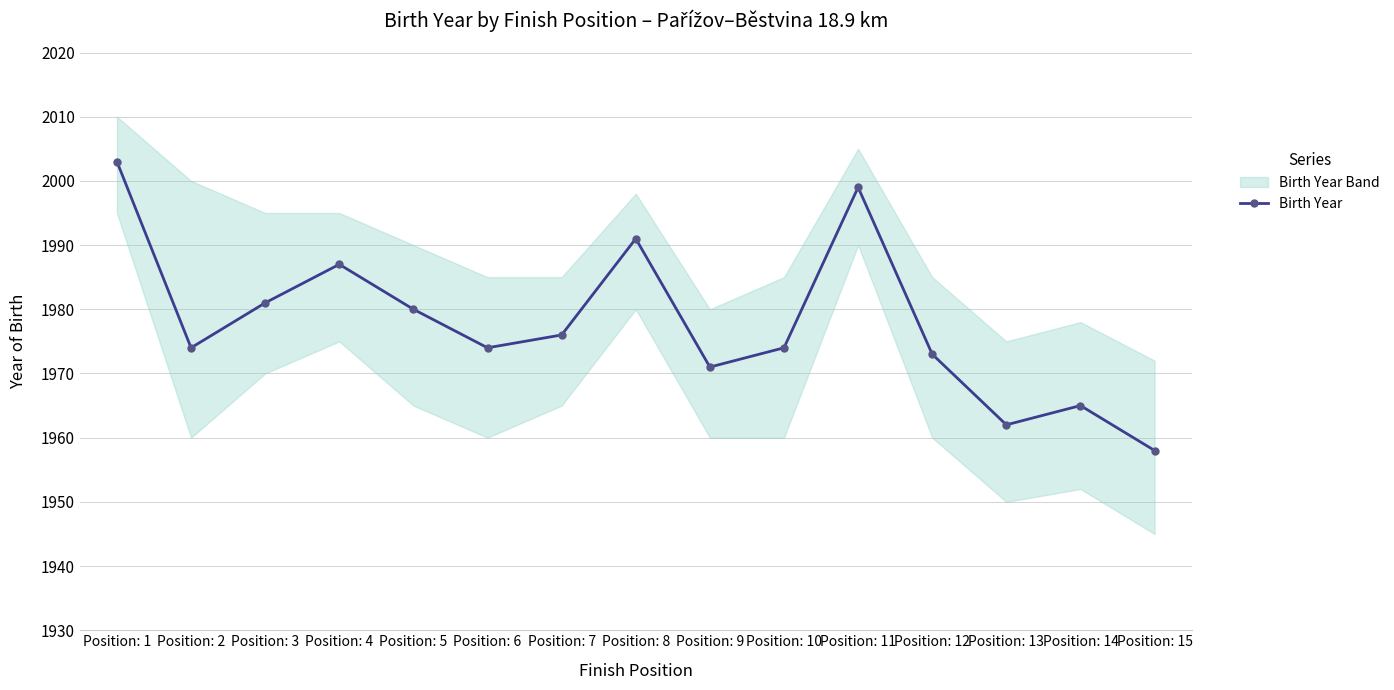

Reading right to left, what are all the values shown in this chart?

1958	1965	1962	1973	1999	1974	1971	1991	1976	1974	1980	1987	1981	1974	2003